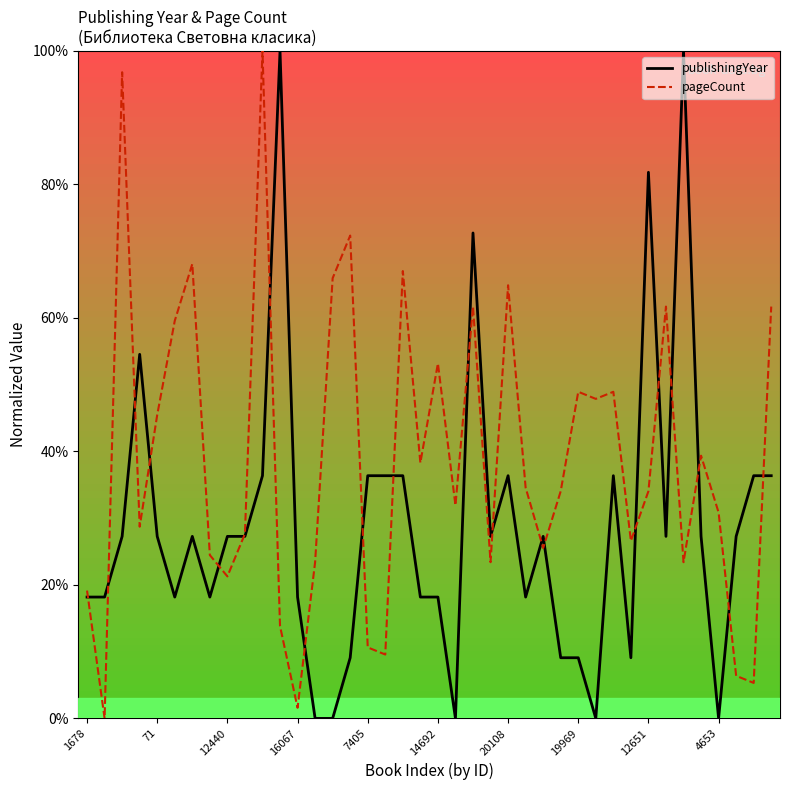

Is this an area chart (filled region under the line)?

No